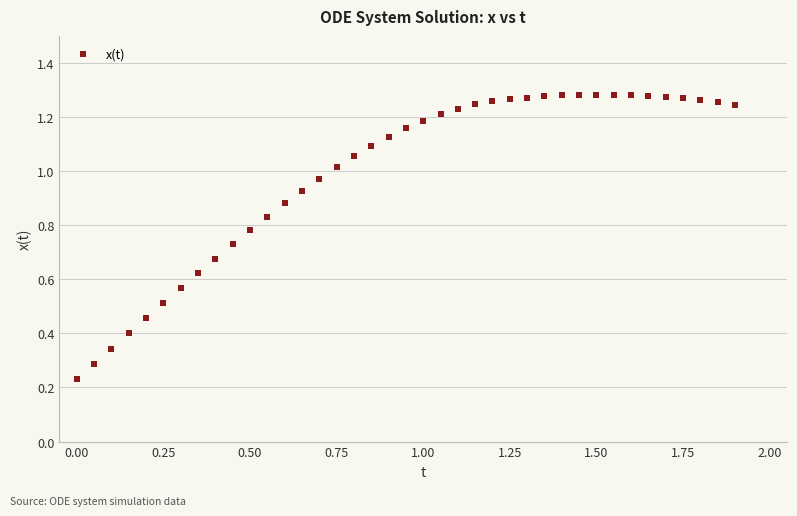

What is the range of X values (max minus min)?

1.9